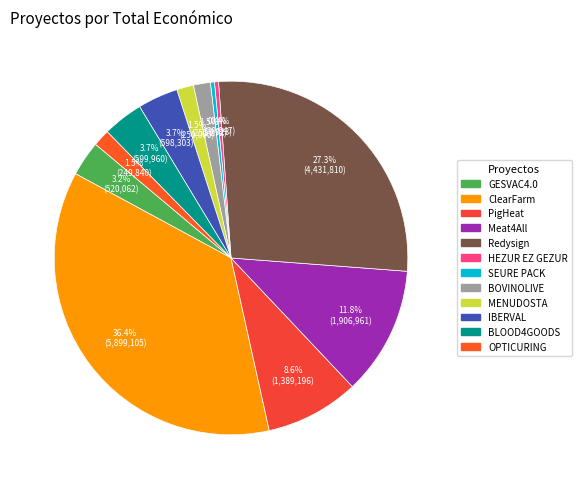

Count the number of slices in the pie.

12